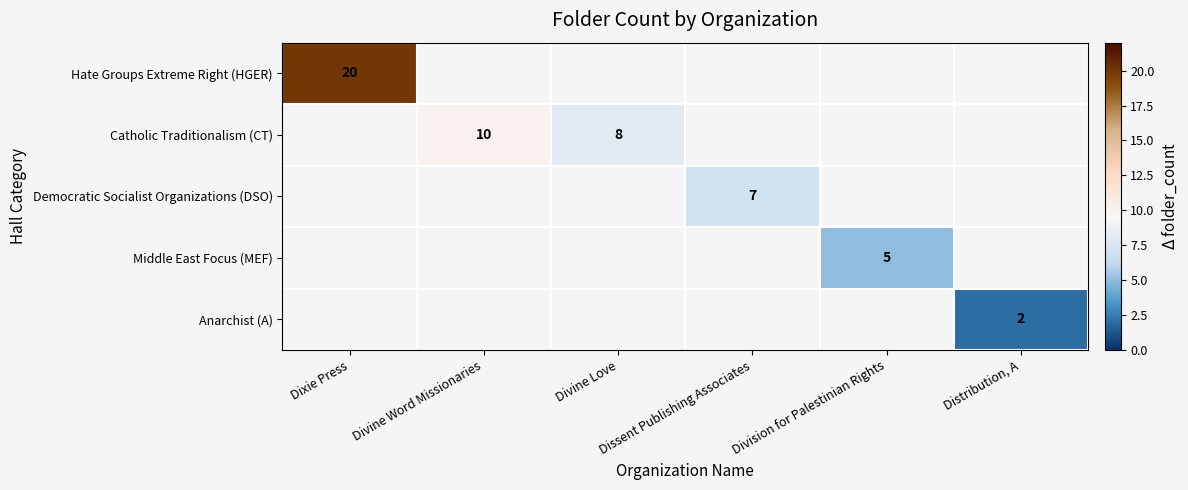

At how many categories does at least one series exceed 10?

1